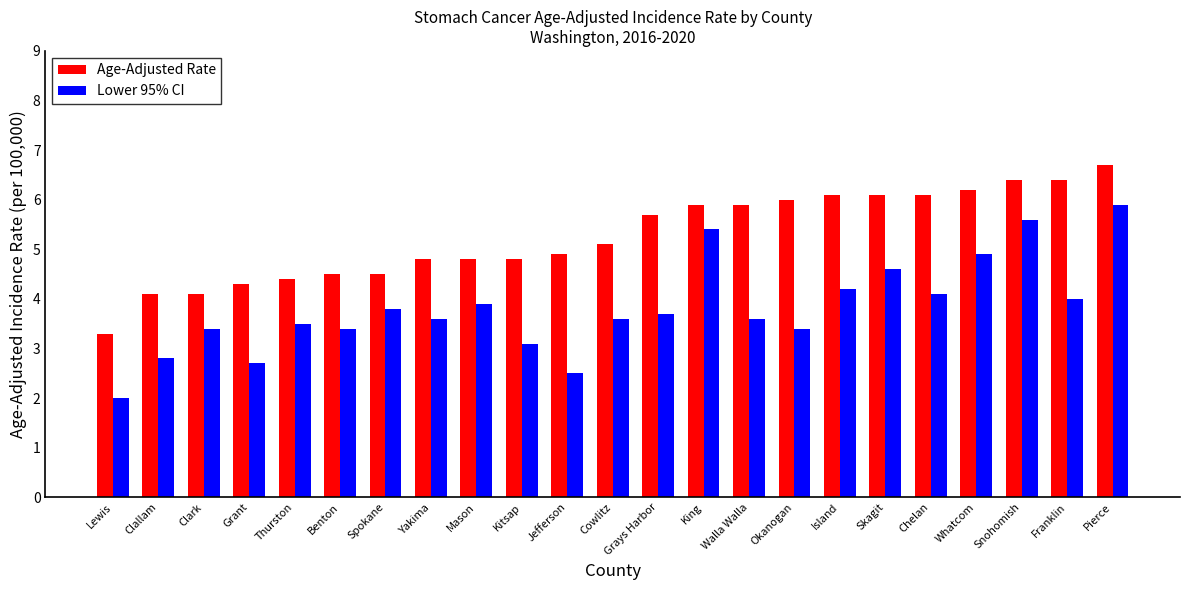

What is the value of the Lower 95% CI bar at the 19th from the left?

4.1